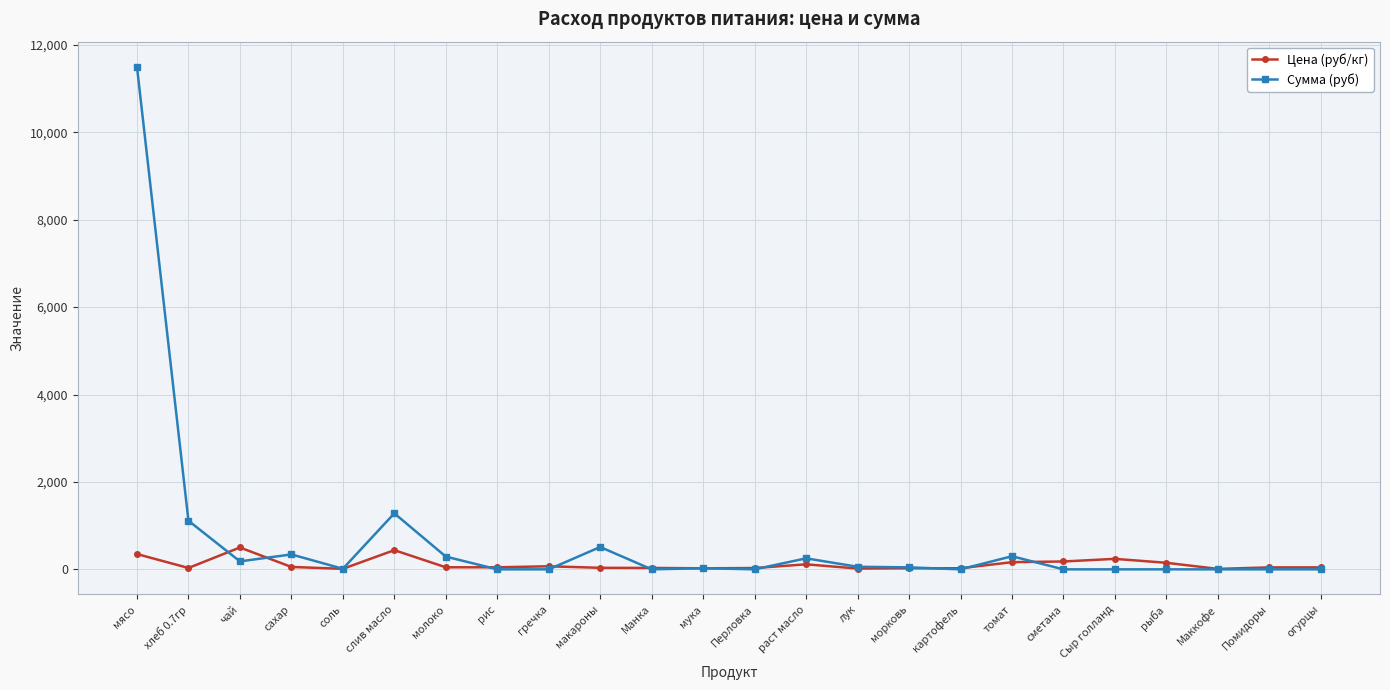

What is the difference between the highest and lowest values at Помидоры?

45.0